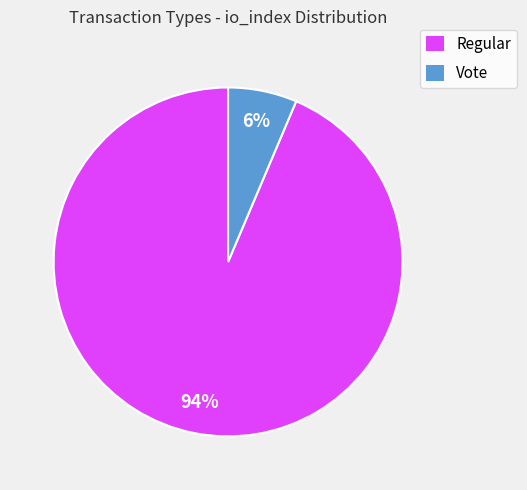

Is there a majority slice in this chart?

Yes